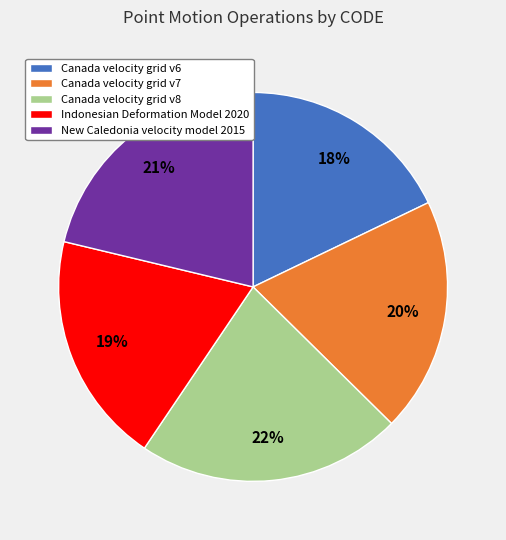

Combined, do Canada velocity grid v6 and Indonesian Deformation Model 2020 account for over 50%?

No